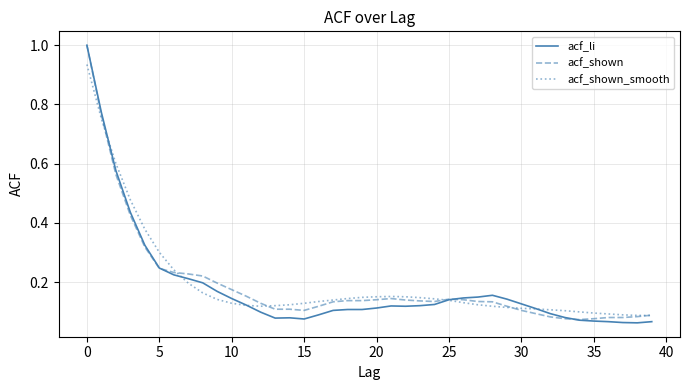

What is the greatest value displayed?

1.0